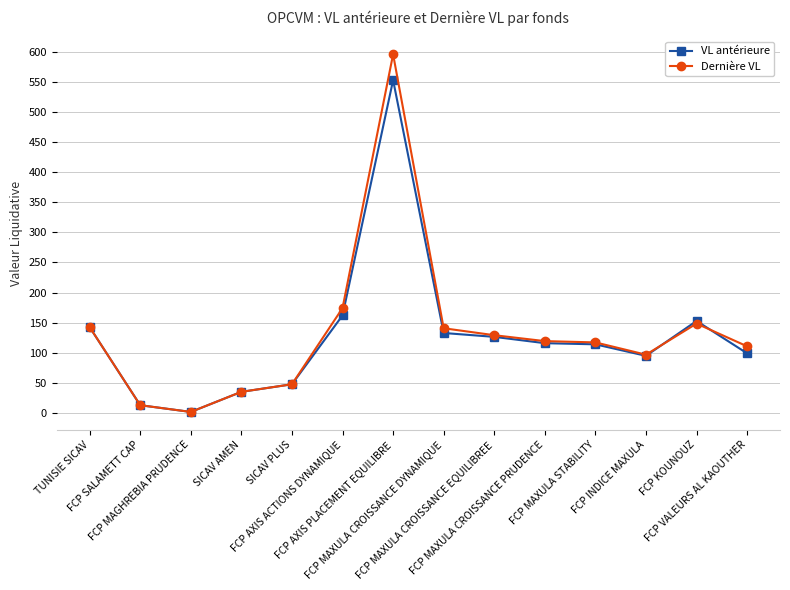

Which series changed the most between FCP AXIS ACTIONS DYNAMIQUE and FCP VALEURS AL KAOUTHER?

Dernière VL